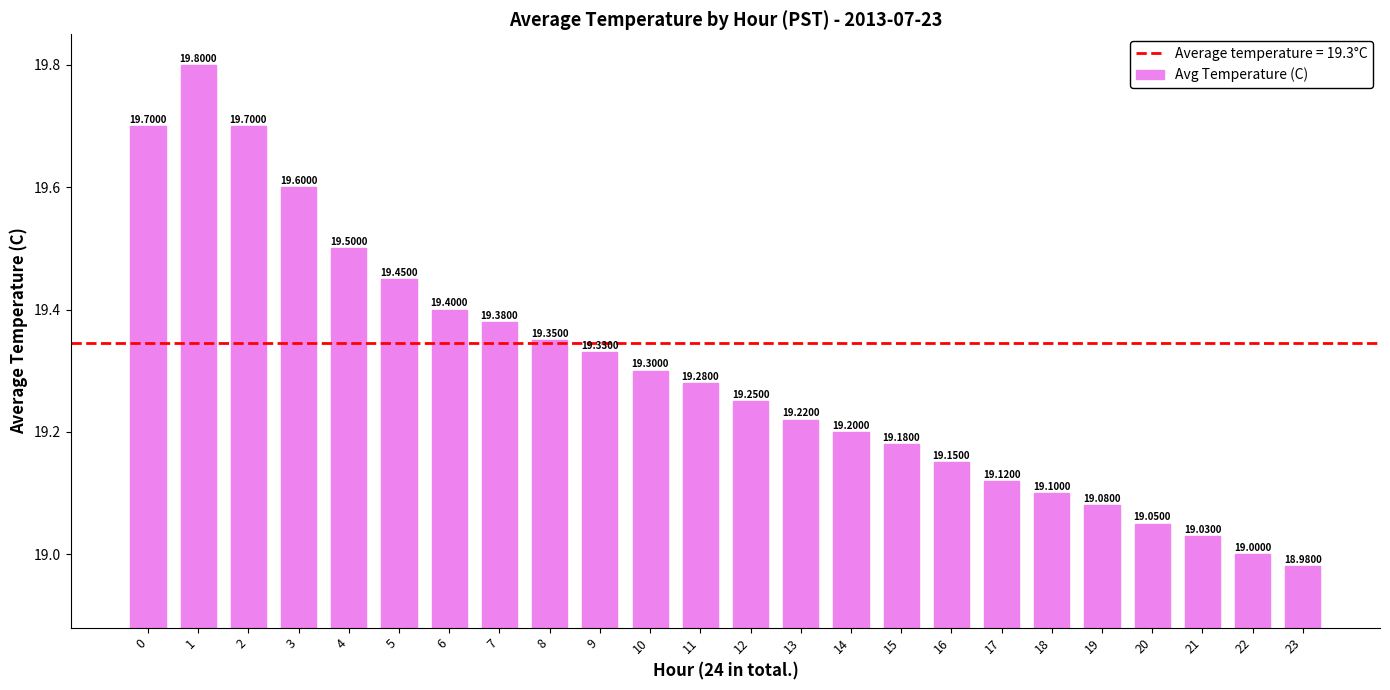

The chart shows a value of 27.2 at 3. True or false?

False